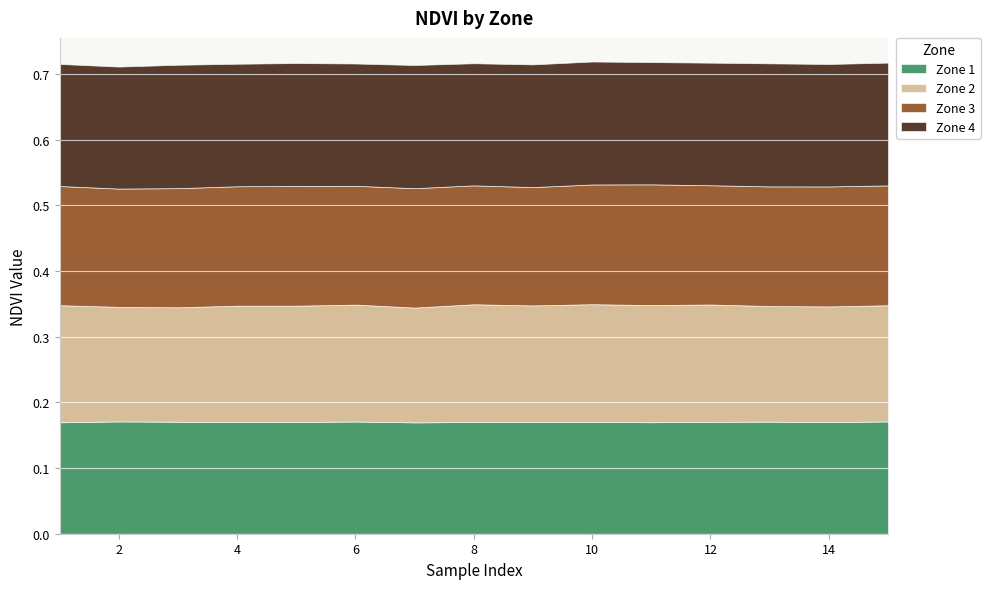

At 15, list the series in order from largest to smallest.

Zone 4, Zone 3, Zone 2, Zone 1